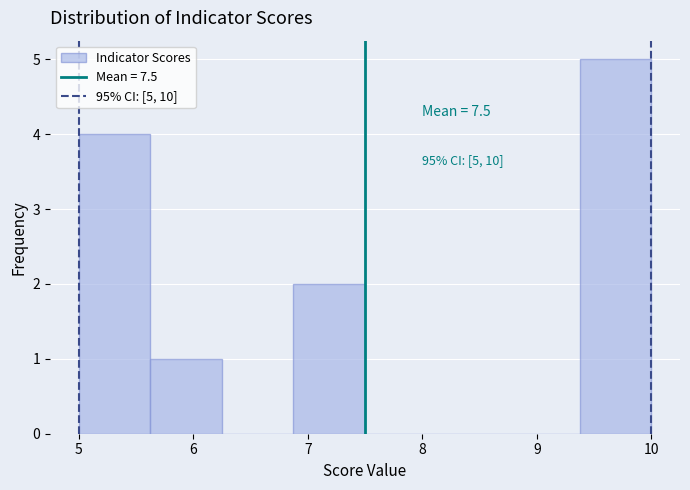

Over which range of the x-axis is the bar tallest?

9.4 to 10.0